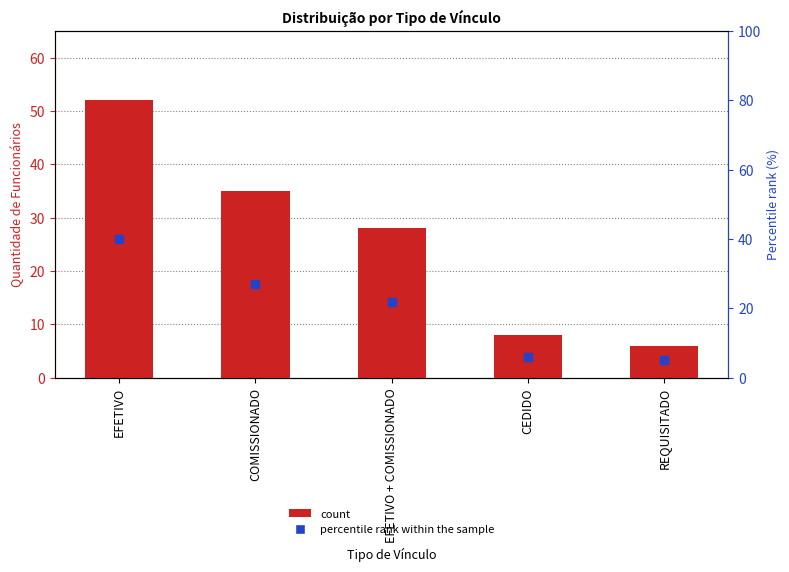

Which series contains the lowest Y value?

percentile rank within the sample